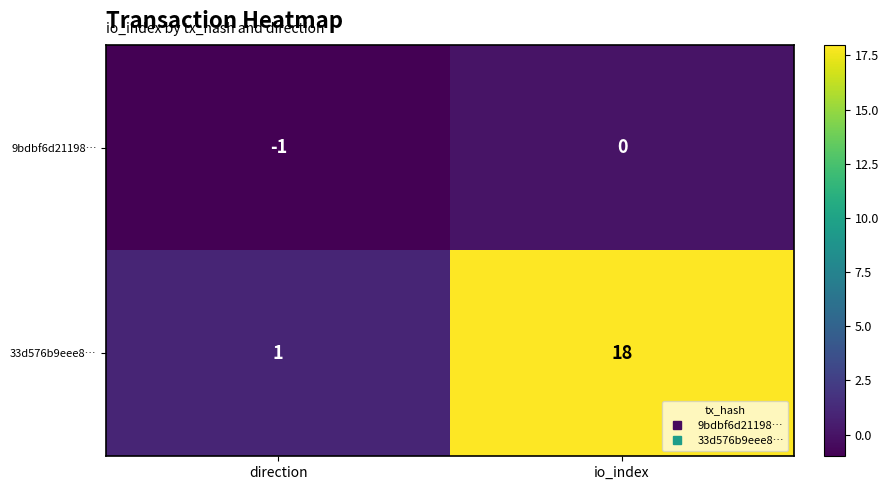

What is the sum of the 33d576b9eee8… values at direction and io_index?

19